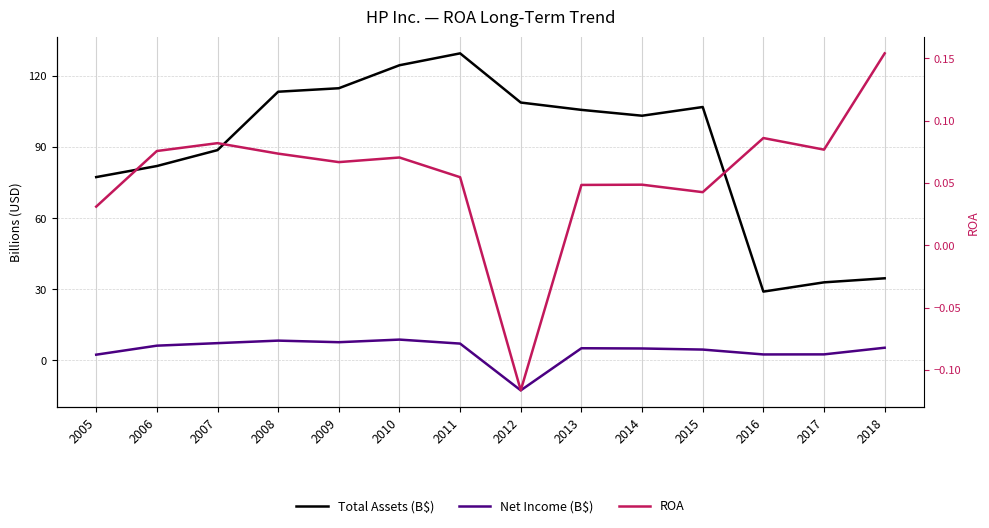

What are all the series names shown in the legend?

Total Assets (B$), Net Income (B$), ROA